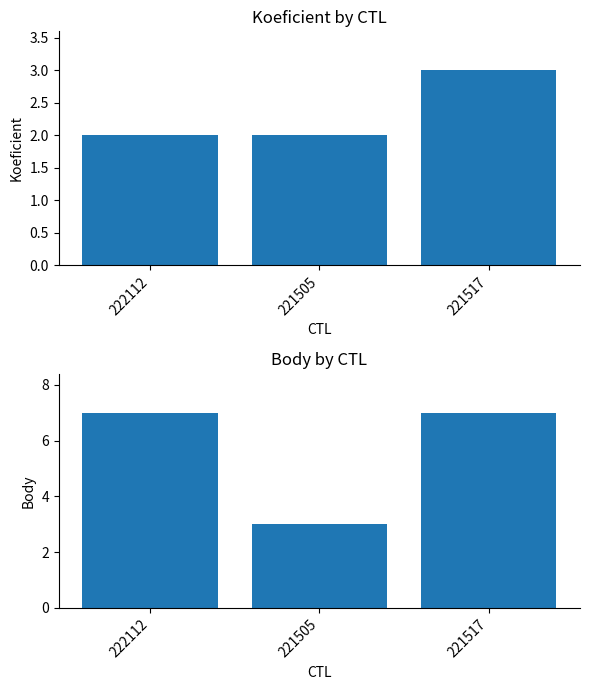

At 222112, list the series in order from smallest to largest.

Koeficient, Body